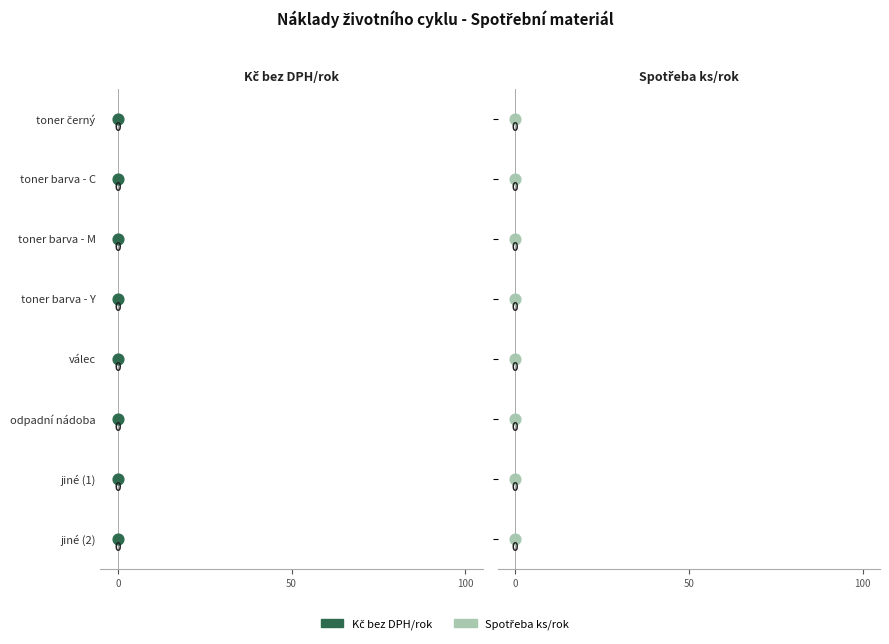

Is the value of Spotřeba ks/rok at 0 greater than the value of Kč bez DPH/rok at 0?

No